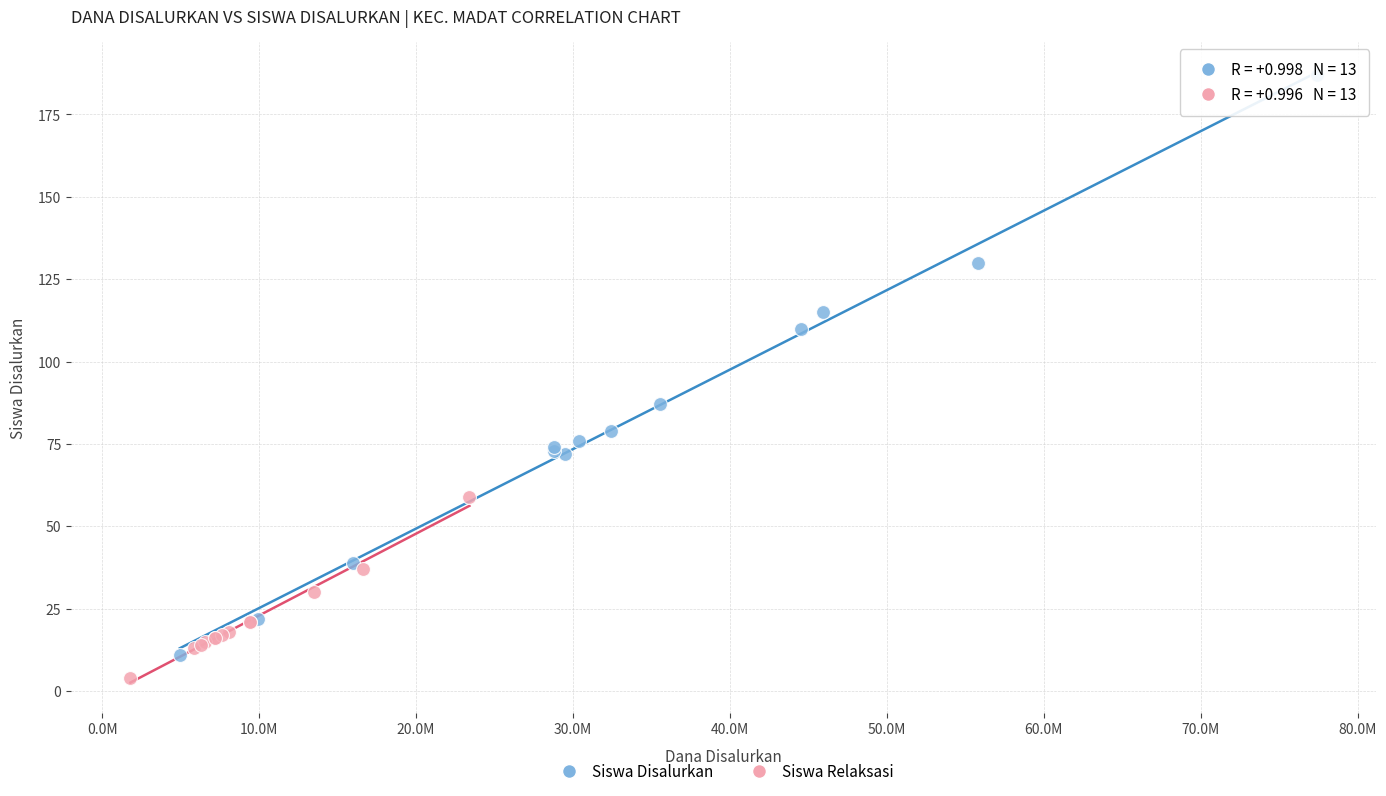

Which series contains the lowest Y value?

Siswa Relaksasi